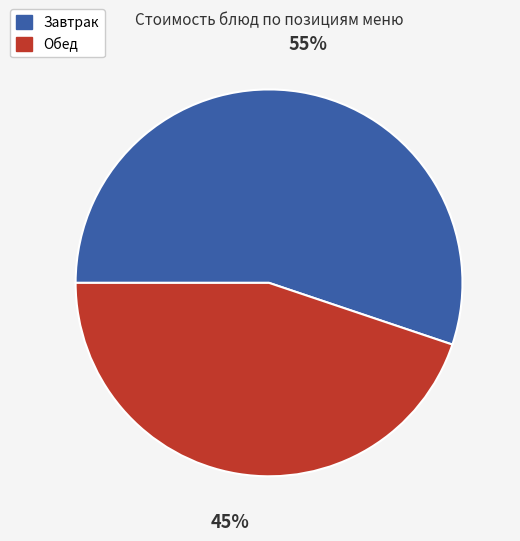

Which slice is the largest?

Завтрак